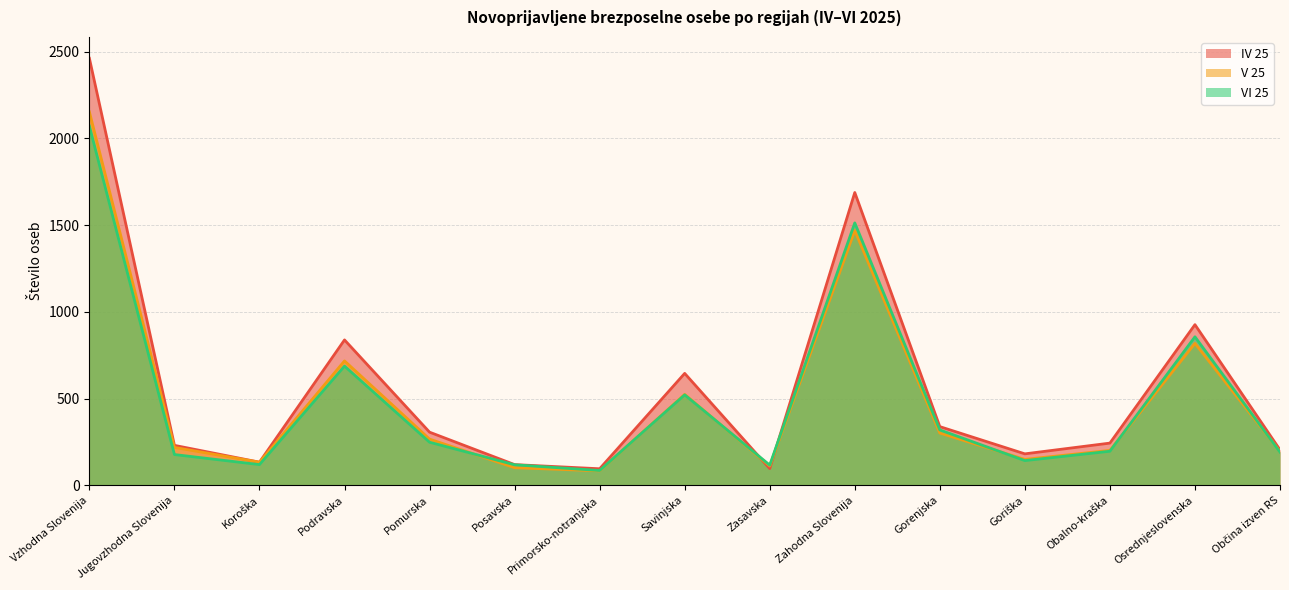

What is the sum of all IV 25 values?

8504